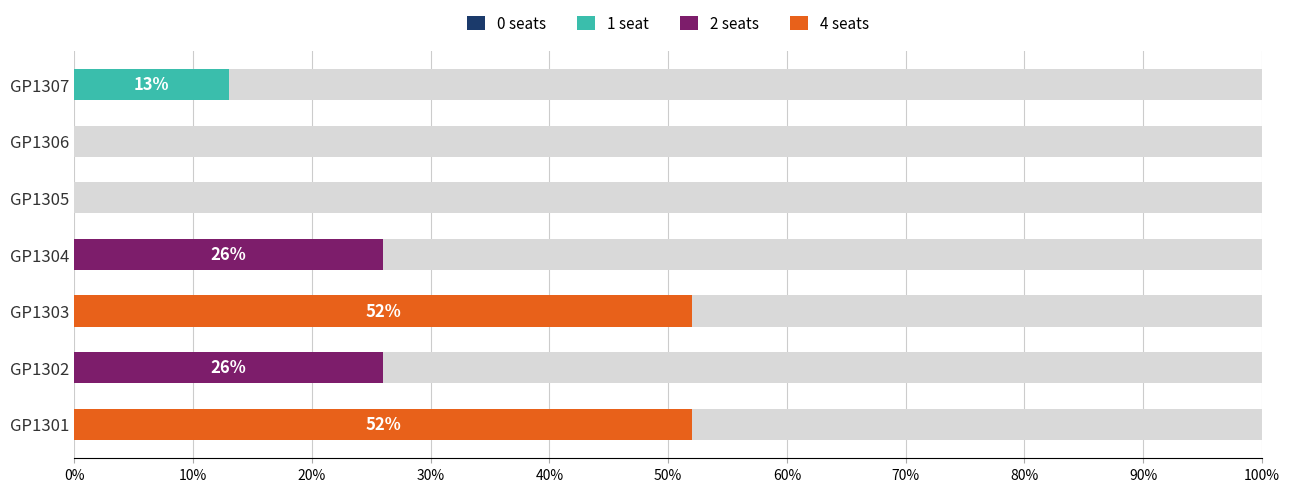

Are the bars horizontal?

Yes